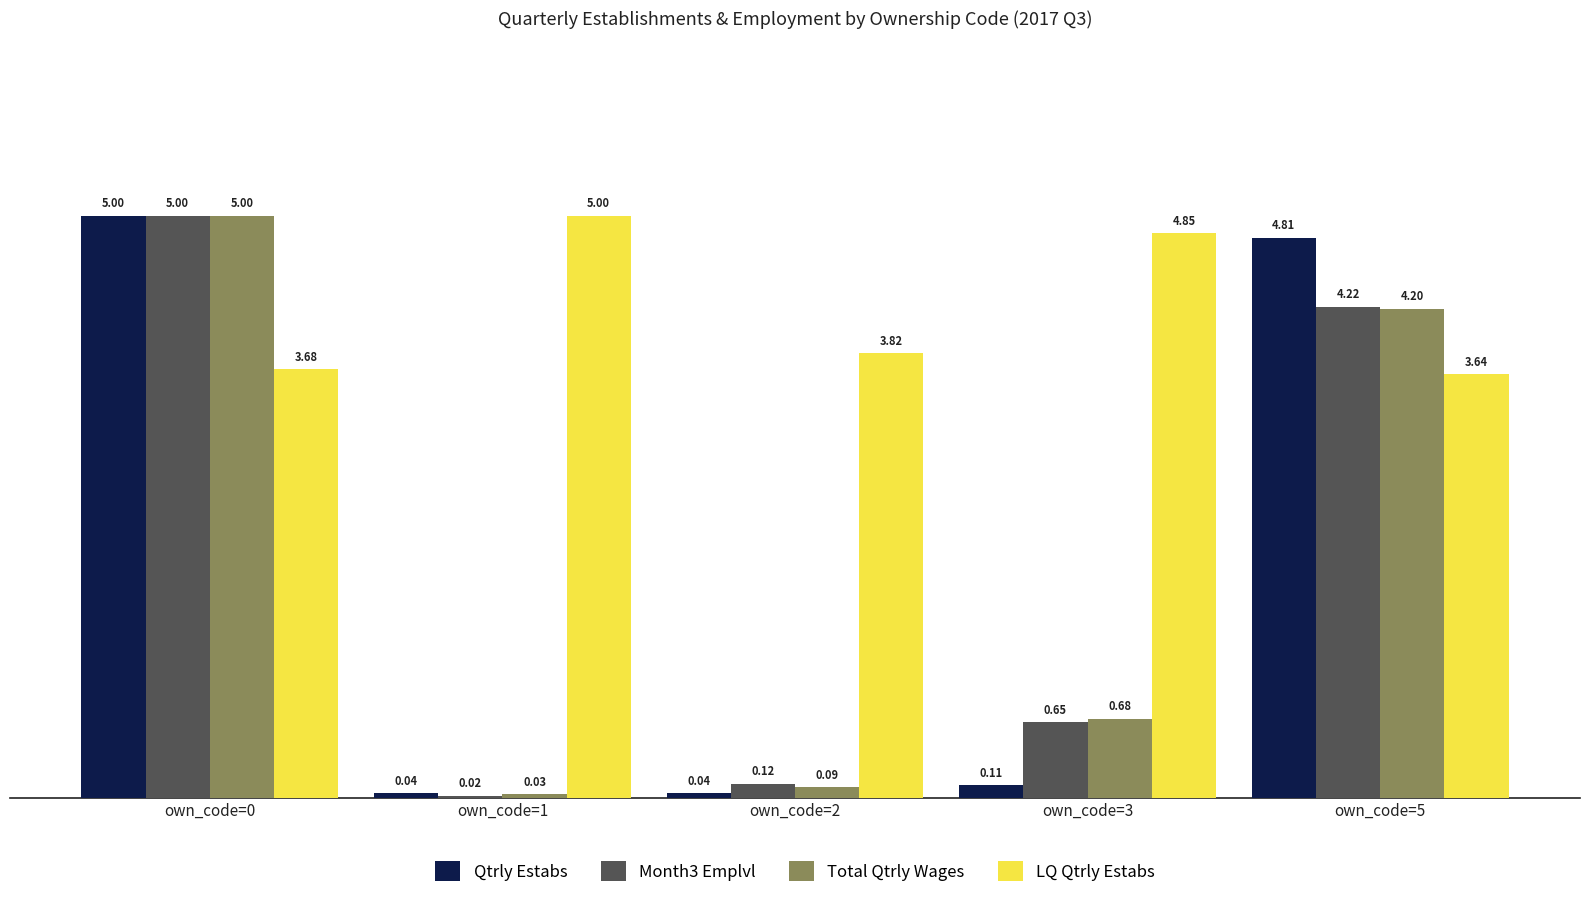

At how many categories does at least one series exceed 0?

5